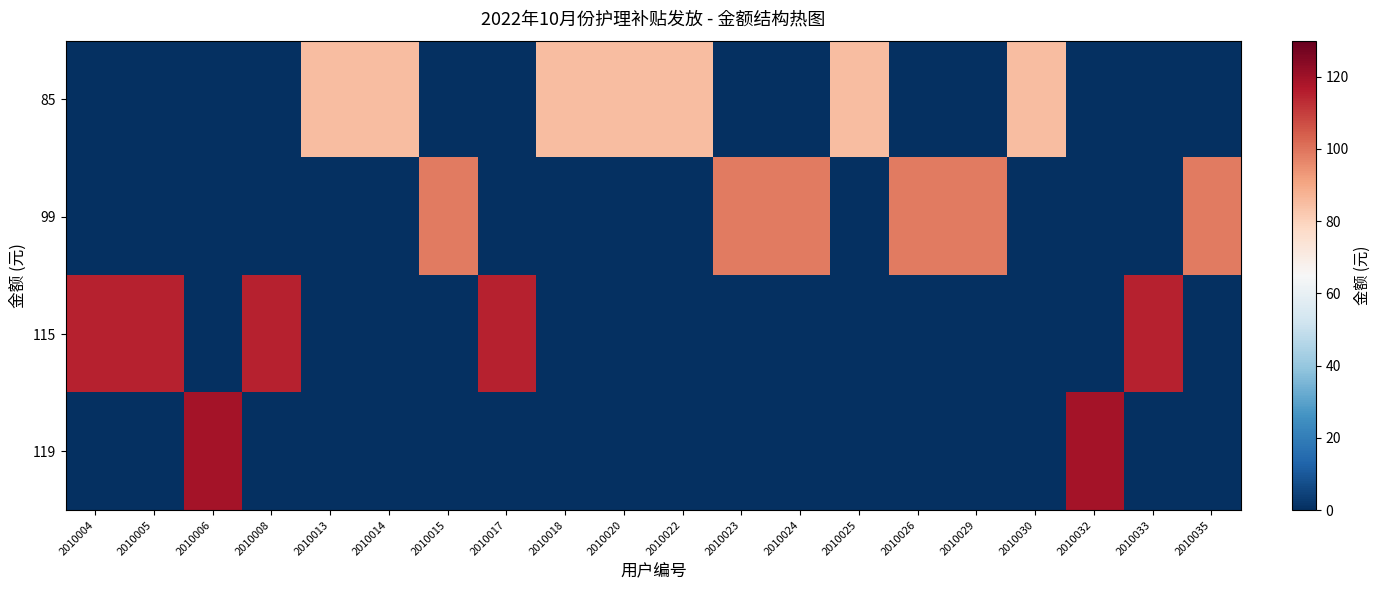

List the series in order of their peak value, highest first.

119, 115, 99, 85